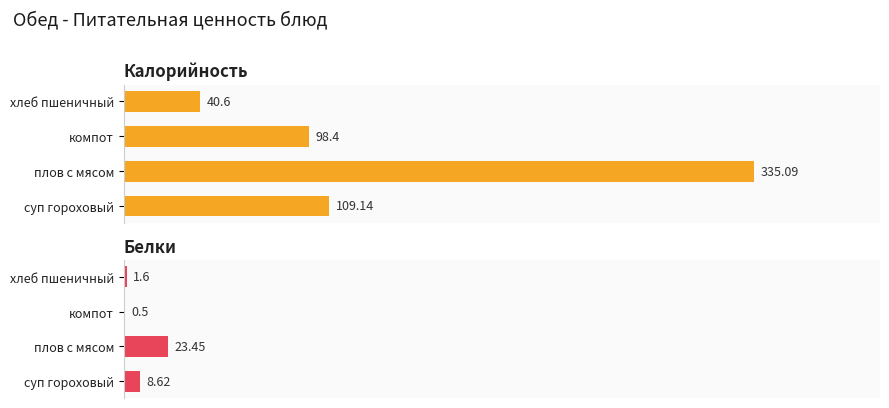

Rank the series at компот from highest to lowest value.

Калорийность, Белки